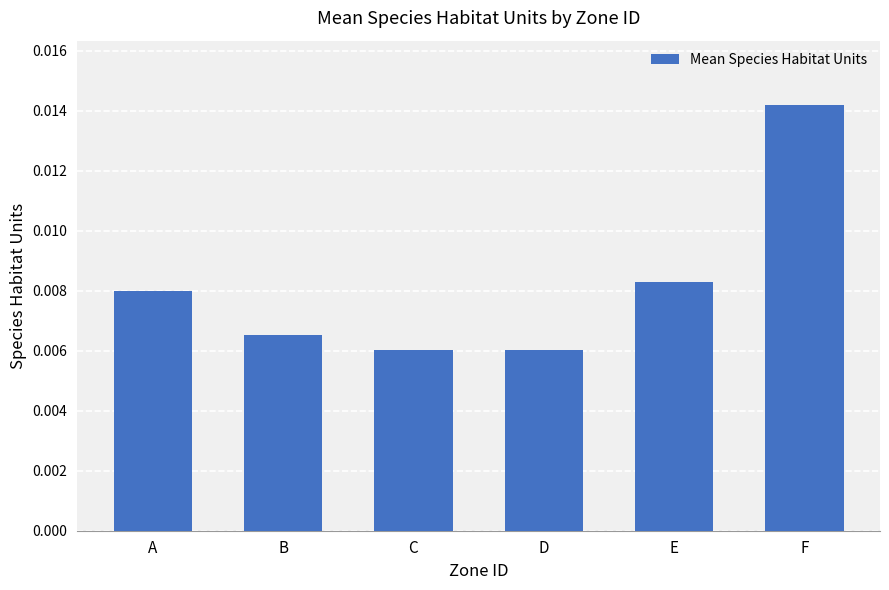

Which category has the highest value across all series?

F